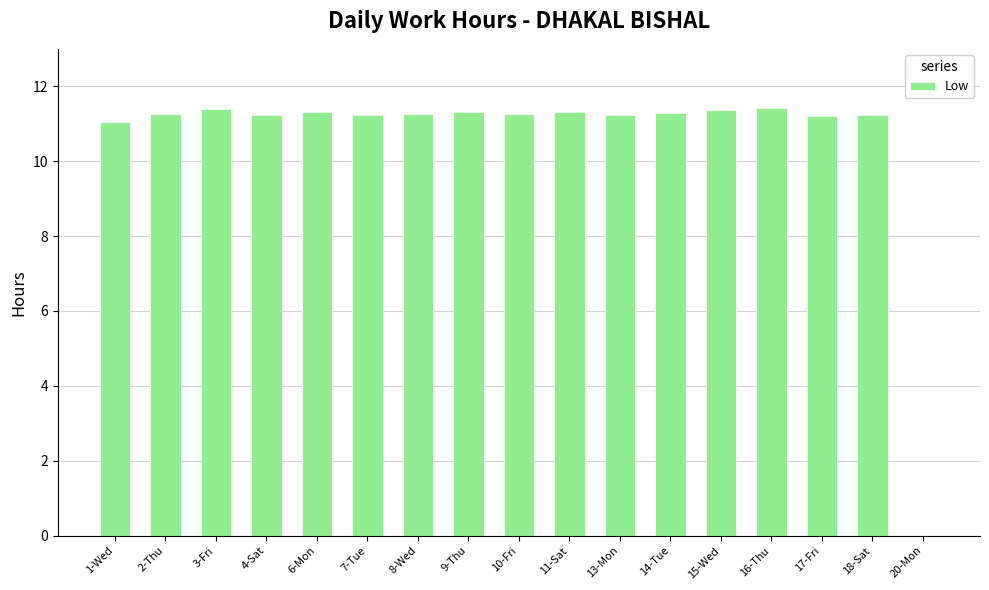

Approximately how many times larger is the value at 11-Sat compared to 18-Sat?

1.0